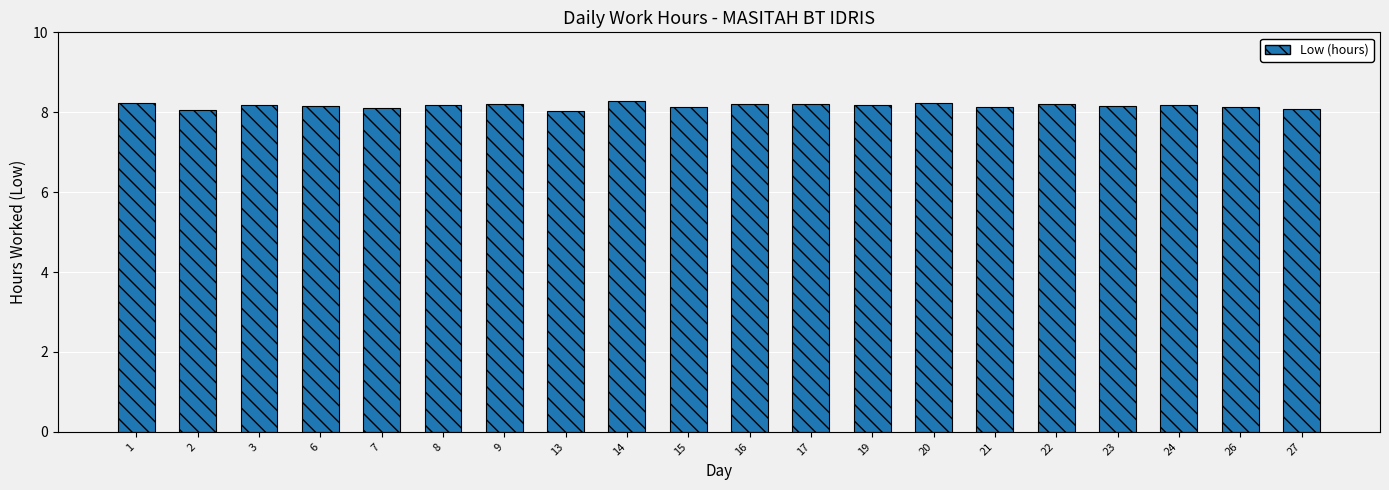

How many bars are there in total?

20